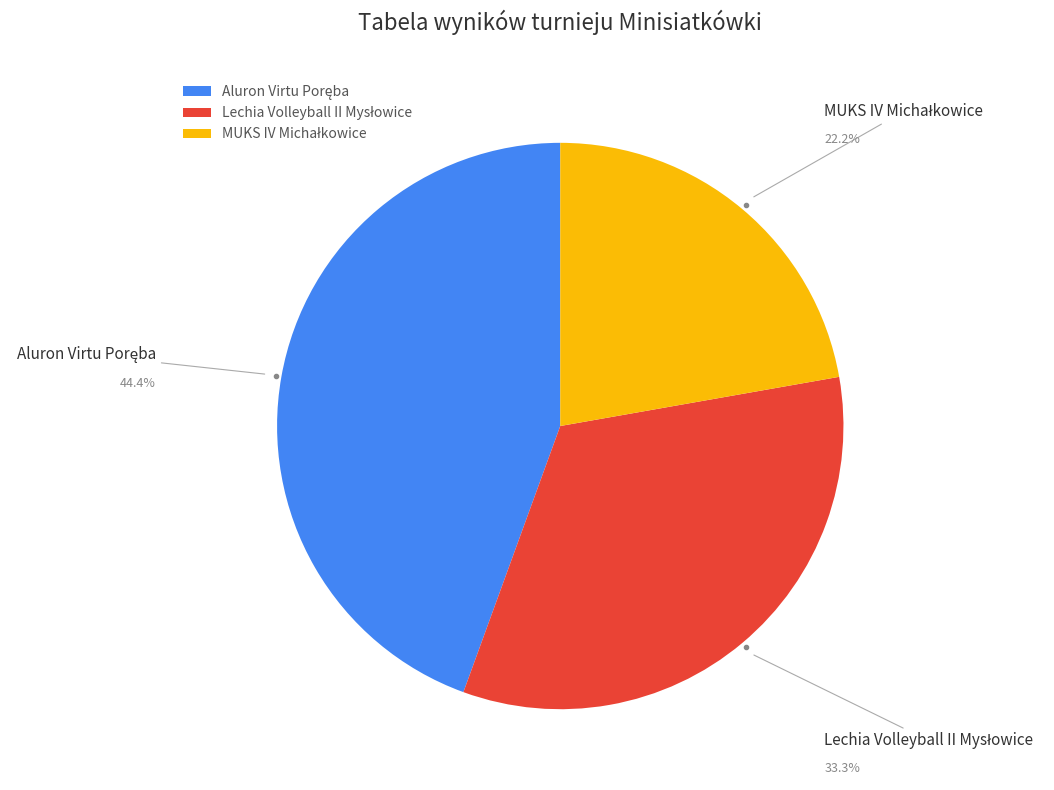

Does any single category account for the majority?

No